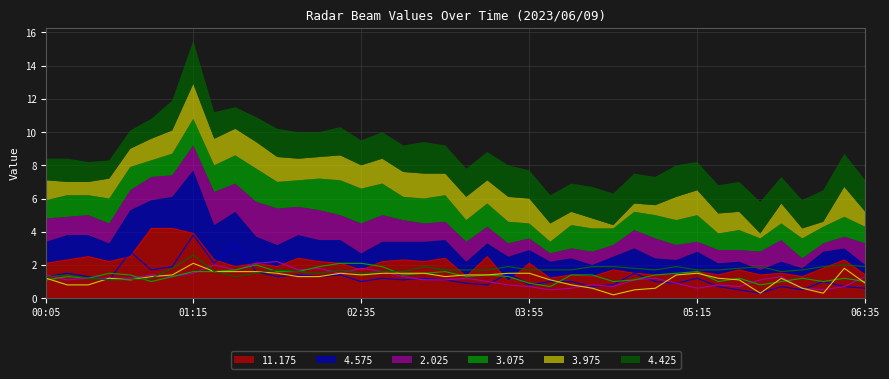

Which series has the largest range (max minus min)?

4.575